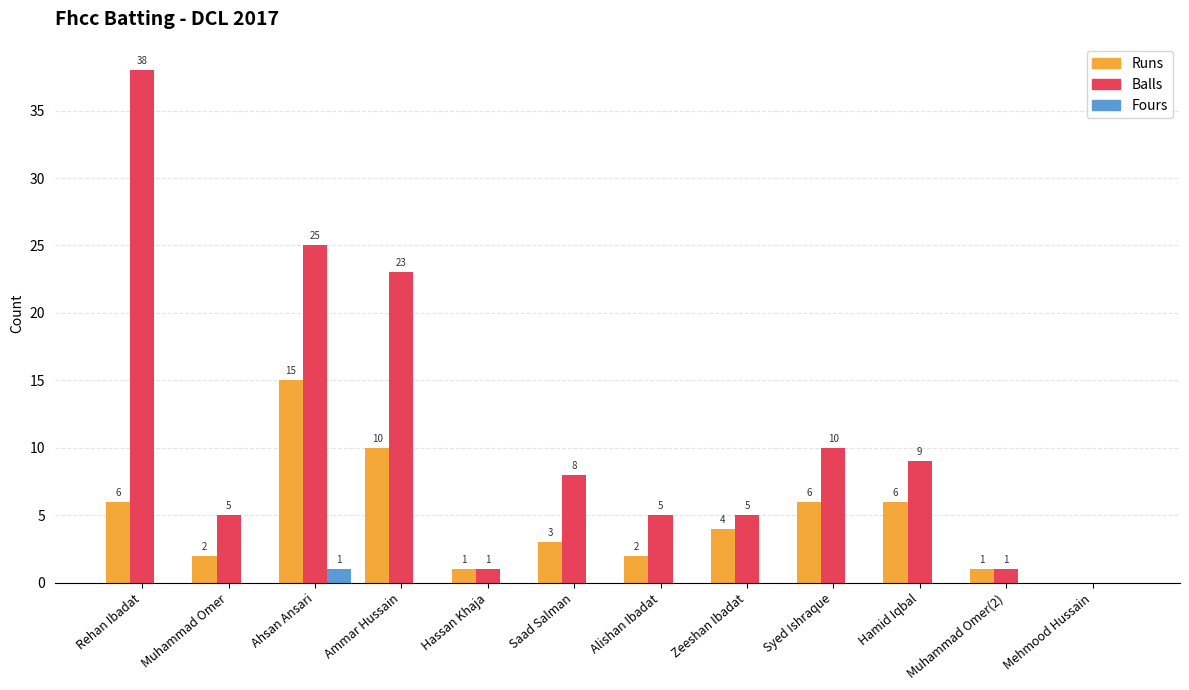

Reading left to right, list all the values displayed in this chart.

Runs: 6	2	15	10	1	3	2	4	6	6	1	0
Balls: 38	5	25	23	1	8	5	5	10	9	1	0
Fours: 0	0	1	0	0	0	0	0	0	0	0	0